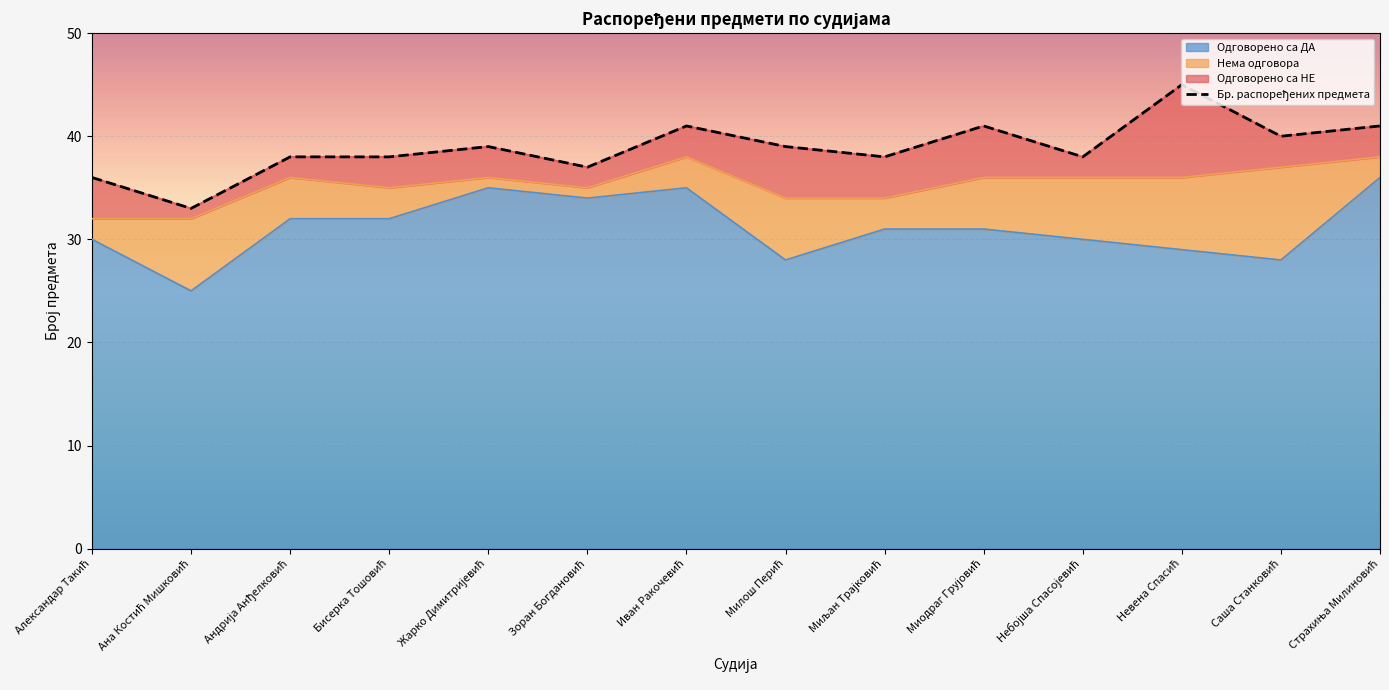

How many lines are shown in the chart?

1